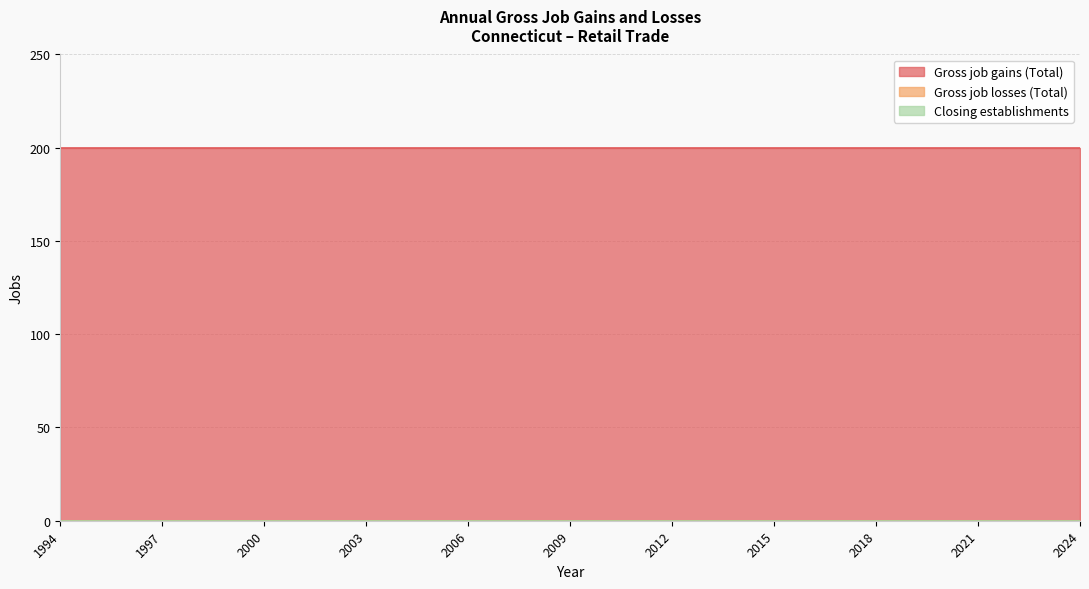

Count the number of data series in this chart.

3